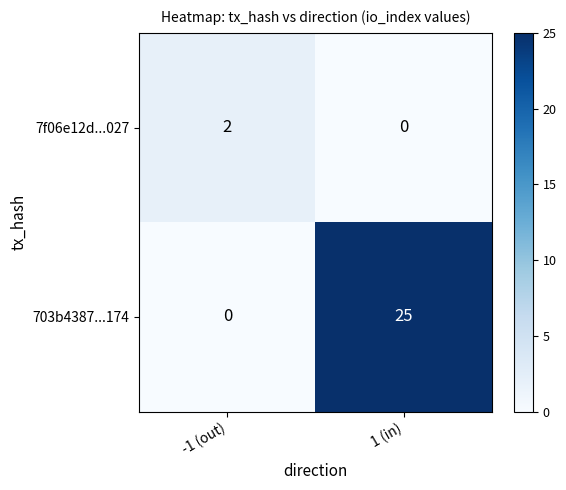

What is the spread (max minus min) of values at 1 (in)?

25